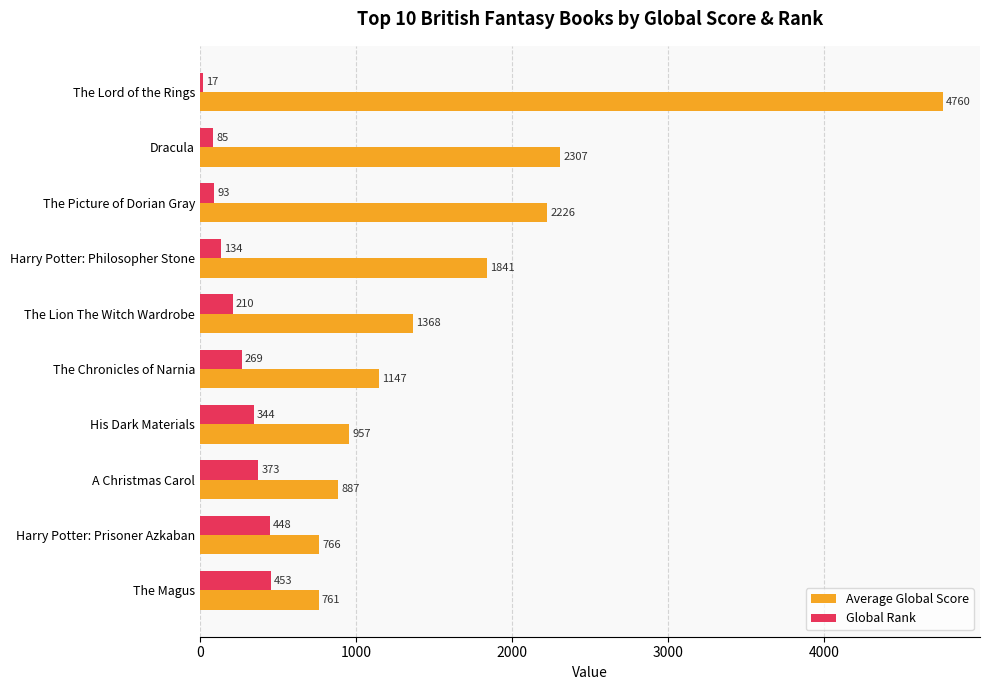

What is the greatest value displayed?

4760